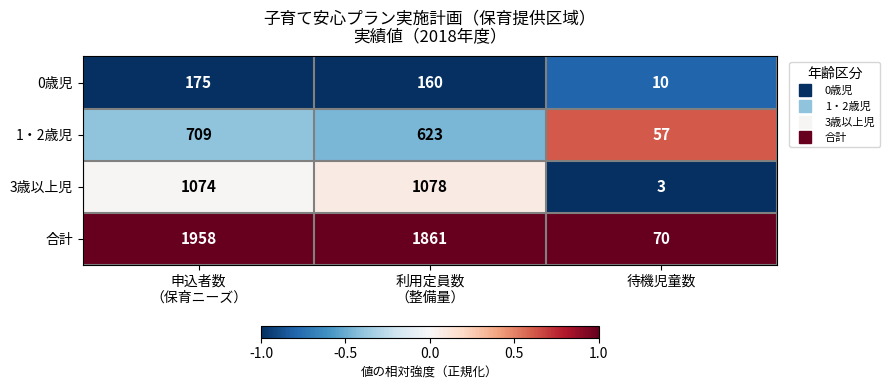

Is it true that 3歳以上児 equals 4 at 待機児童数?

False